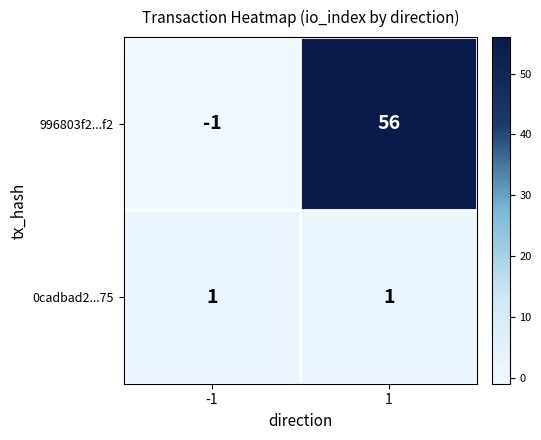

The 996803f2...f2 series shows 32 at 1. True or false?

False